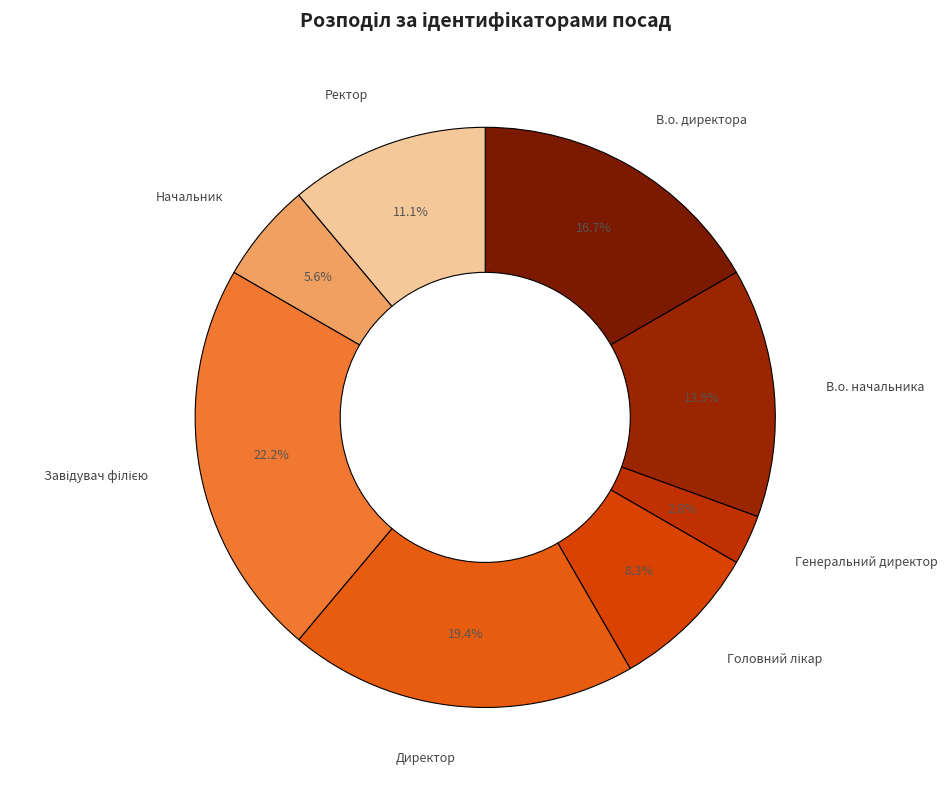

To the nearest percent, what is the difference between the largest and smallest slice percentages?

19%